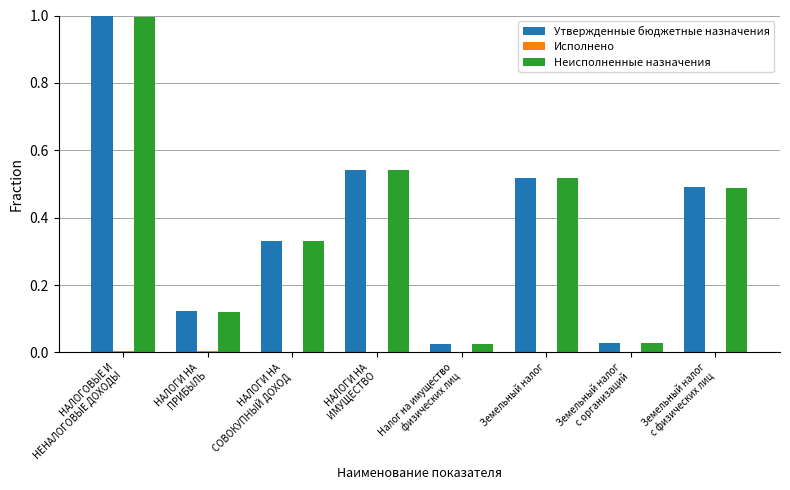

Between НАЛОГОВЫЕ И
НЕНАЛОГОВЫЕ ДОХОДЫ and Земельный налог
с физических лиц, which series saw the biggest shift?

Утвержденные бюджетные назначения